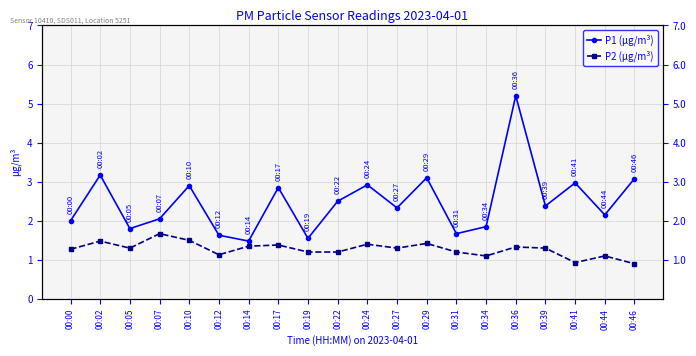

Is it true that P1 (µg/m³) equals 1.7 at 00:31?

True